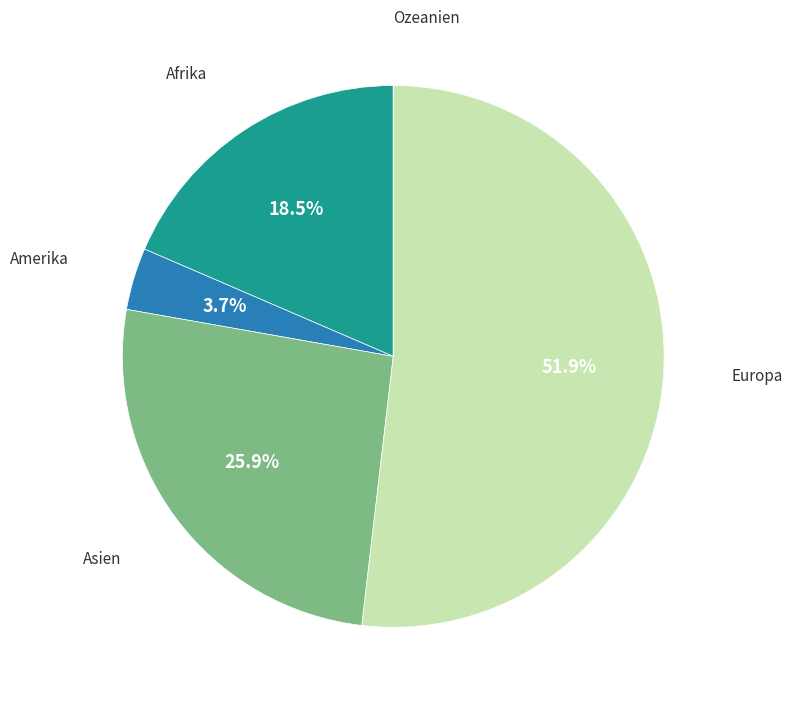

To the nearest percent, what is the average slice percentage?

20%